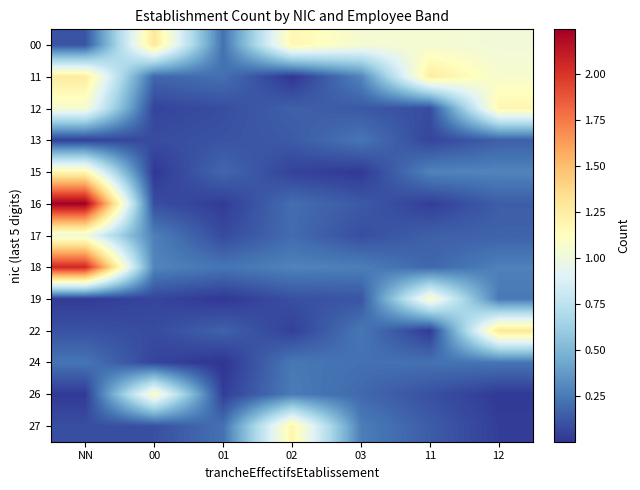

At which category is the sum across all series the highest?

NN